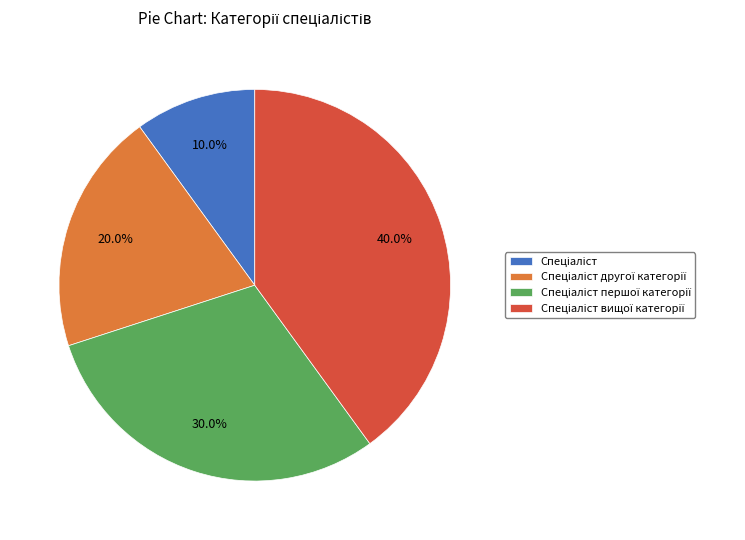

Does any single category account for the majority?

No